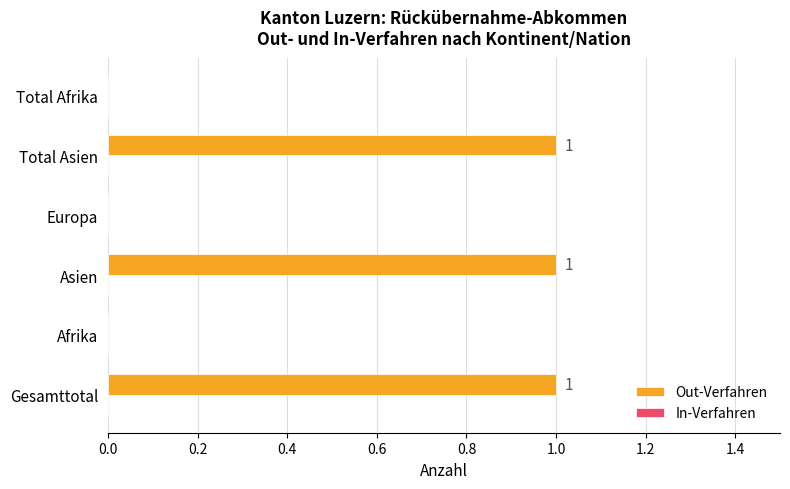

Between Gesamttotal and Total Afrika, which is larger?

Gesamttotal